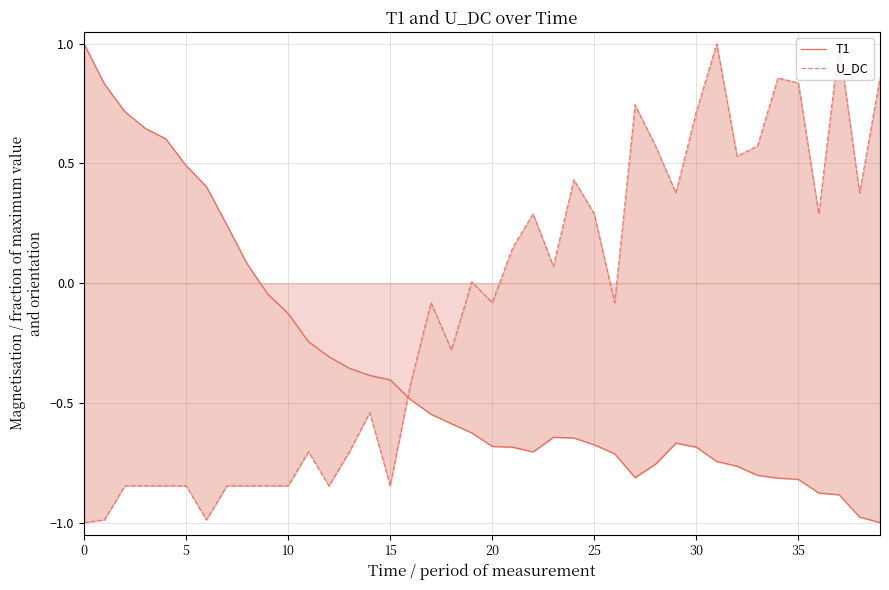

What value does the T1 series have at 21?

-0.7